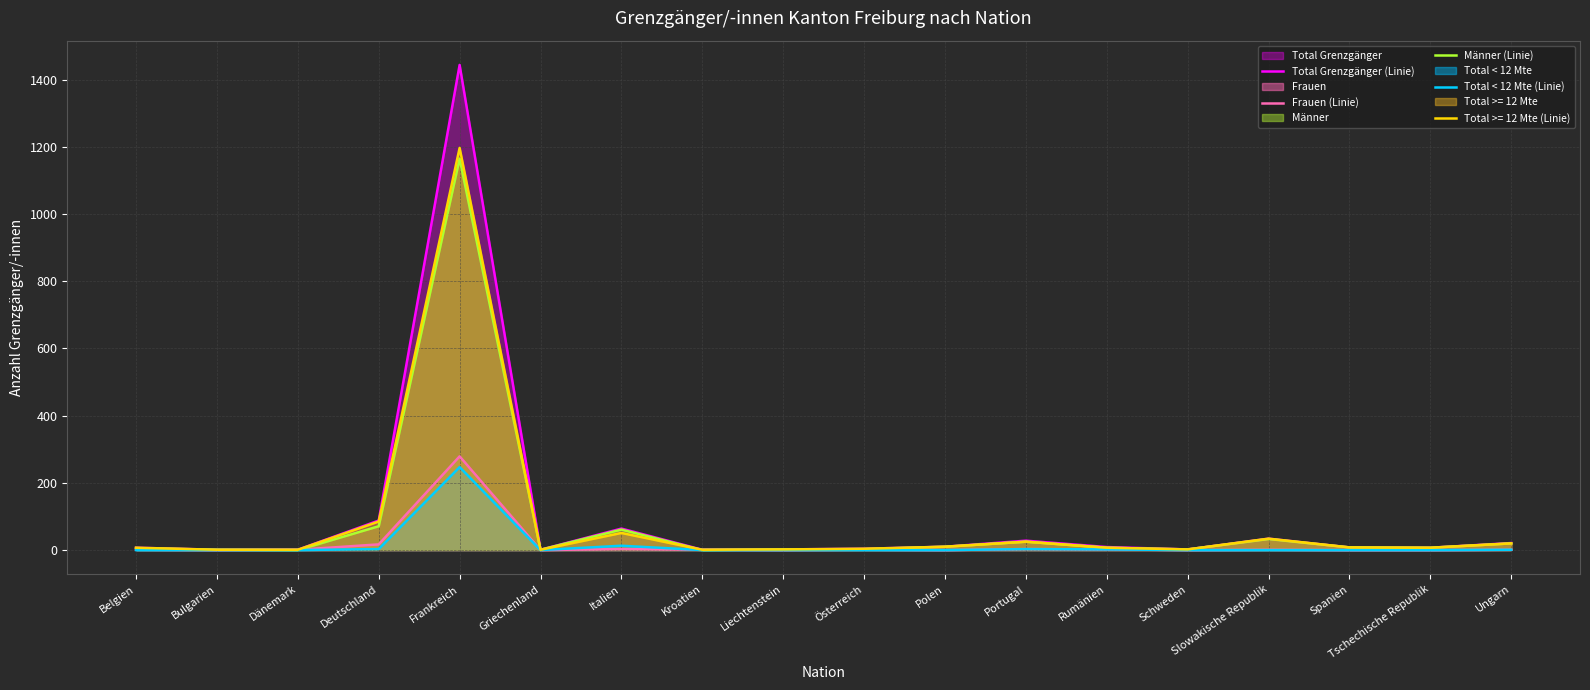

True or false: Total Grenzgänger (Linie) and Männer (Linie) cross at least once.

False